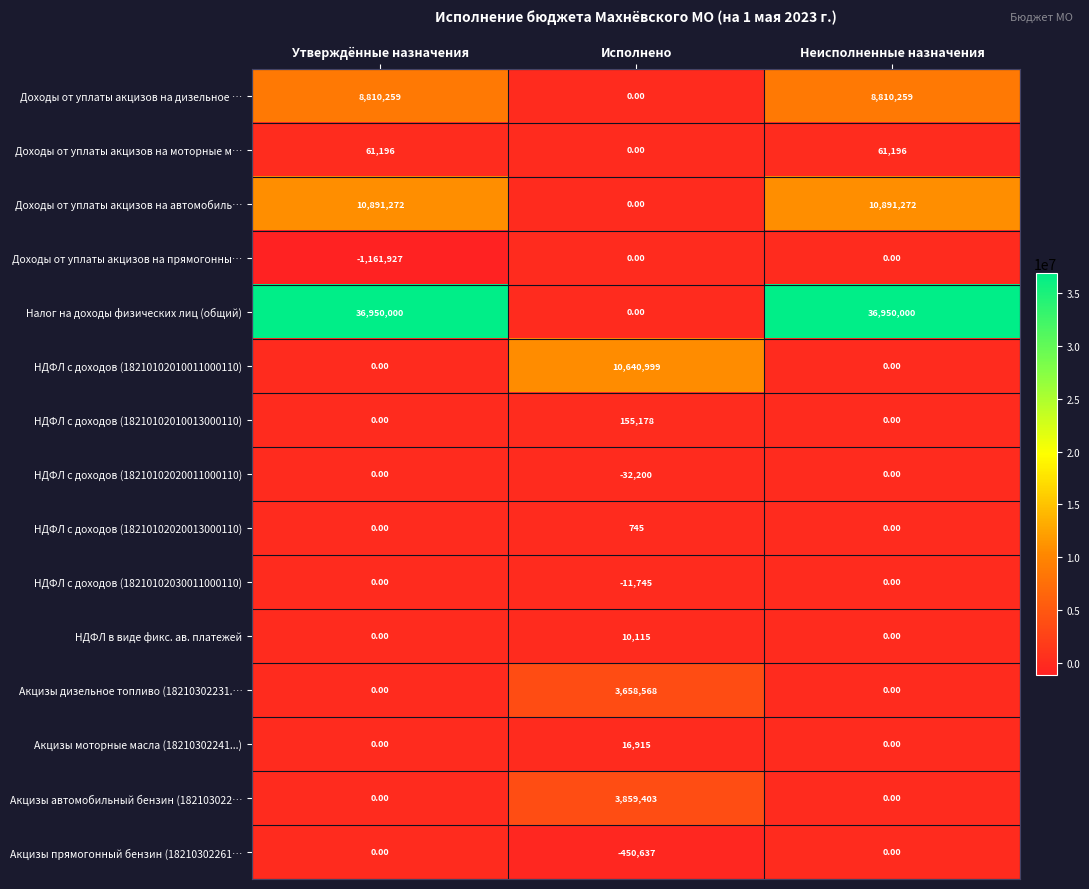

What is the sum of all Акцизы прямогонный бензин (18210302261… values?

-450637